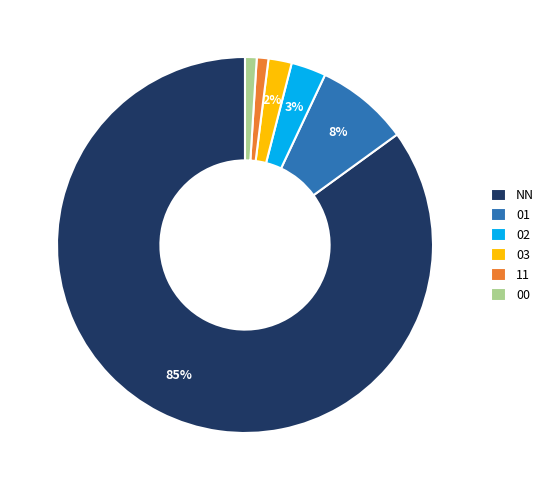

What is the largest slice in the pie chart?

NN